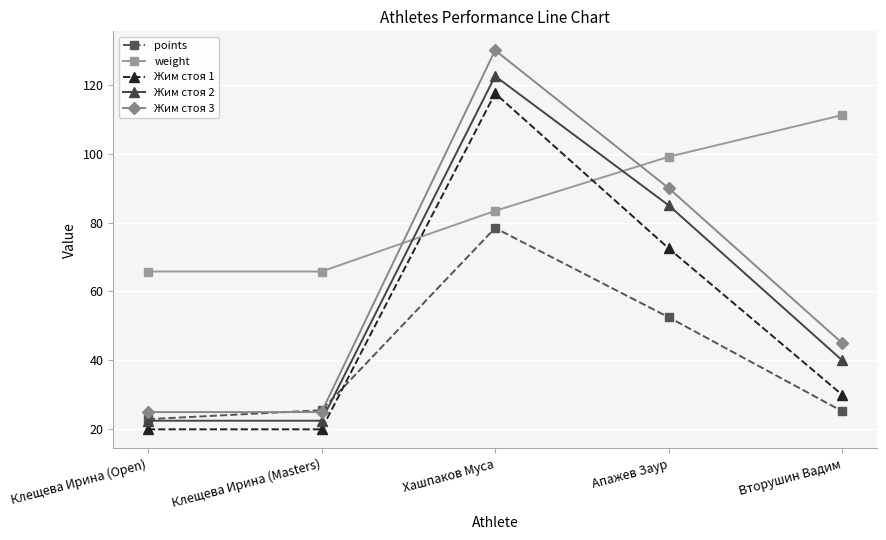

What is the sum of the Жим стоя 2 values at Хашпаков Муса and Вторушин Вадим?

162.5